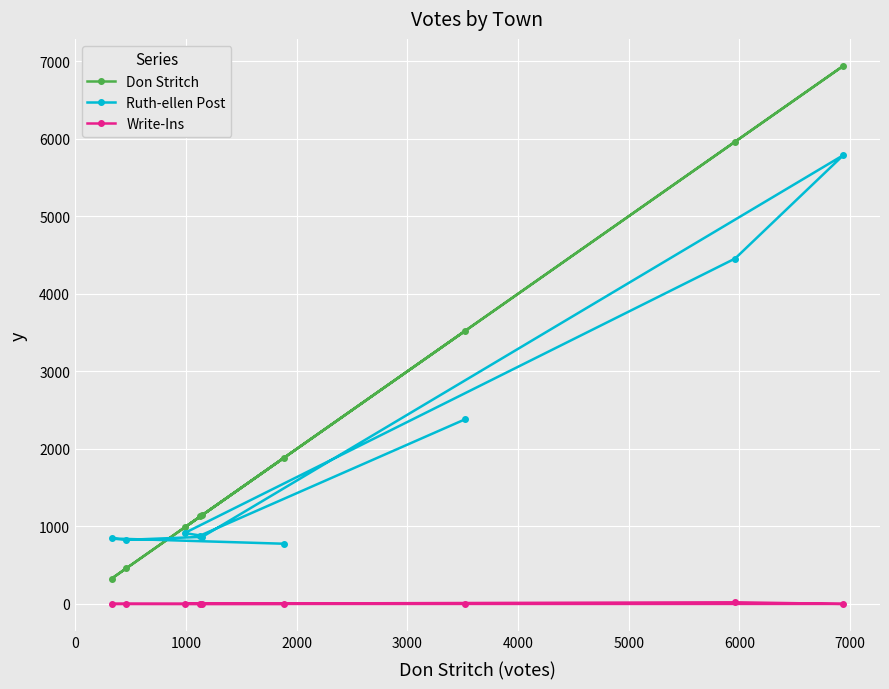

What is the difference between the maximum and second lowest values in the Write-Ins series?

21